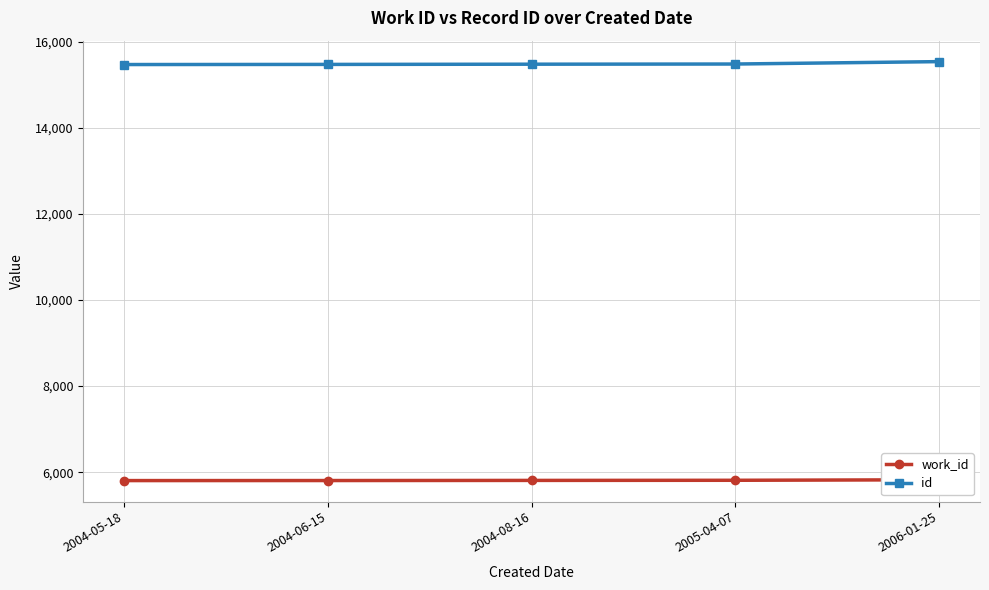

What is the sum of the work_id values at 2006-01-25 and 2004-06-15?

11628